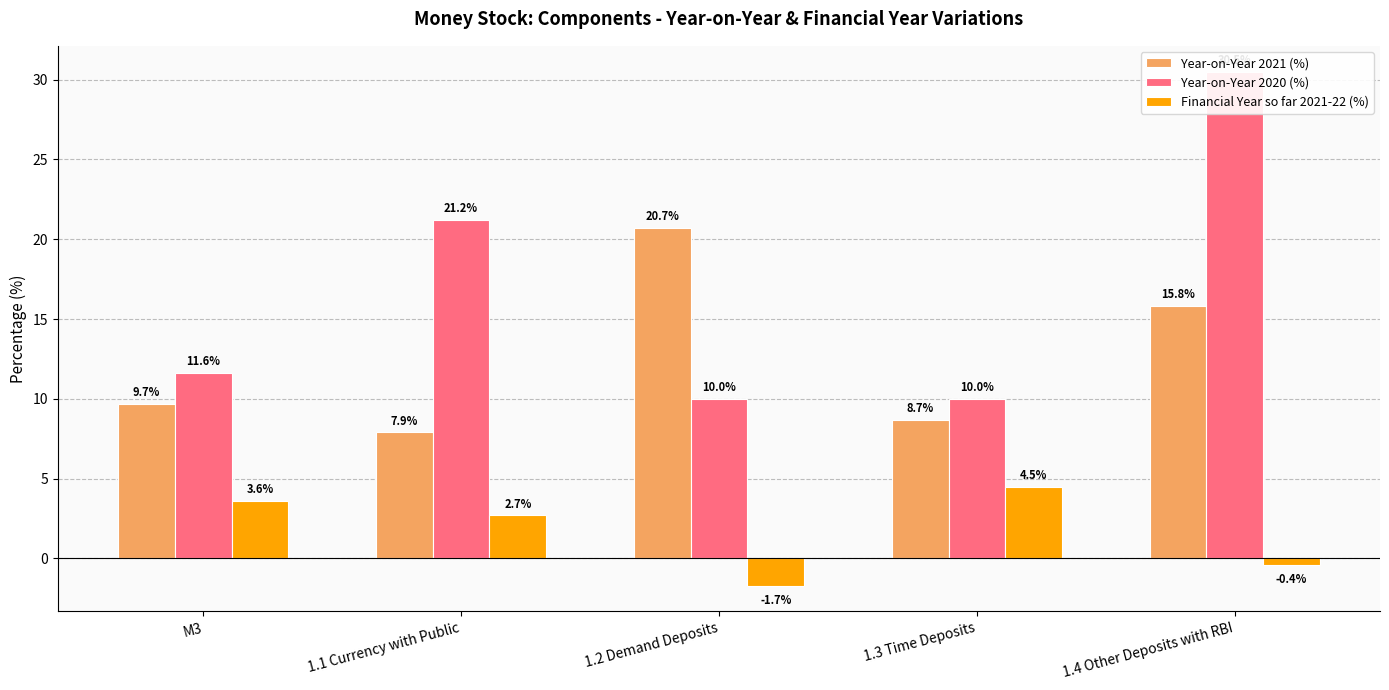

Is the value of Year-on-Year 2021 (%) at 1.3 Time Deposits greater than the value of Financial Year so far 2021-22 (%) at 1.3 Time Deposits?

Yes